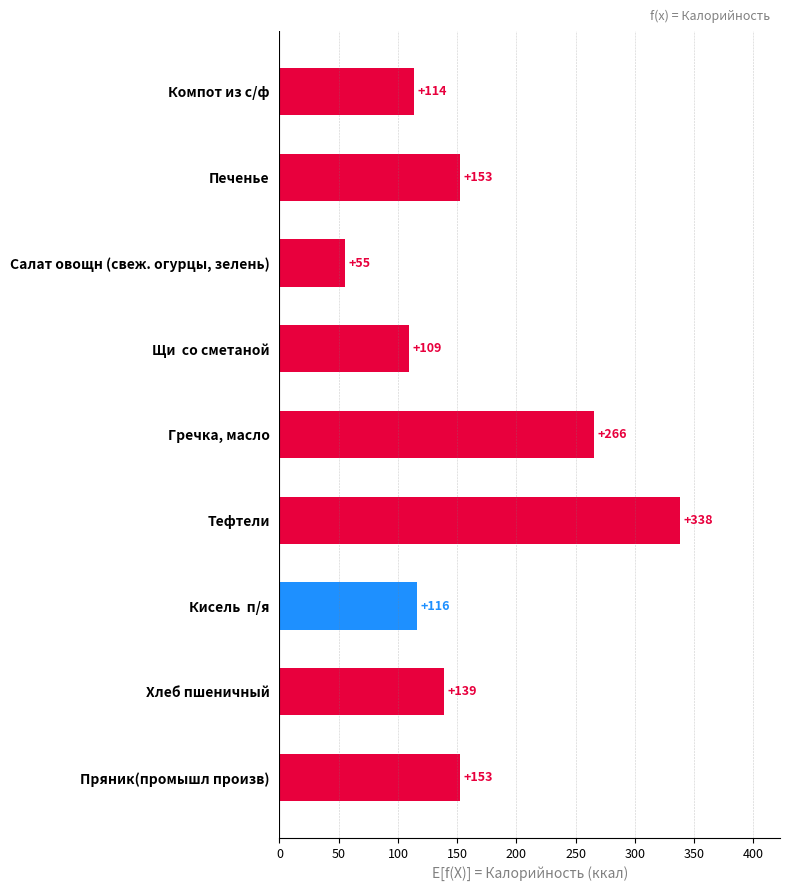

Are the bars grouped side by side (vs. stacked)?

No